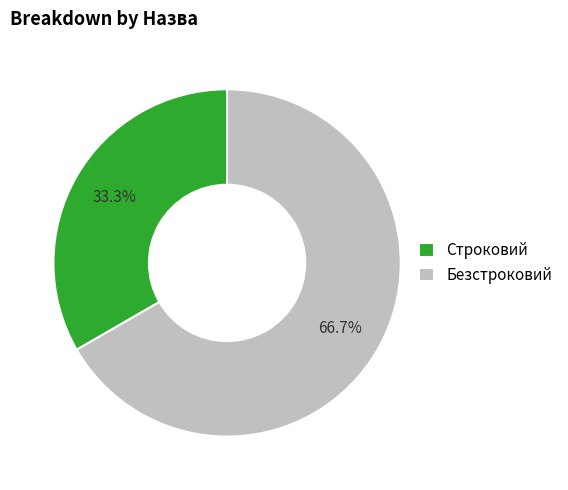

How many slices are in this pie chart?

2